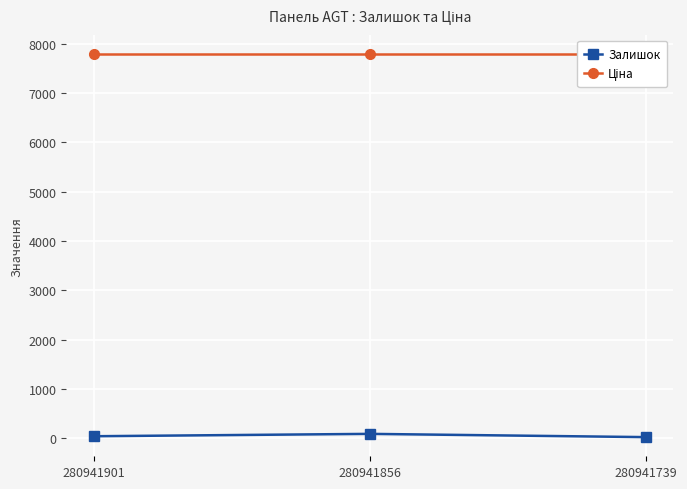

At which category does the chart reach its minimum across all series?

280941739